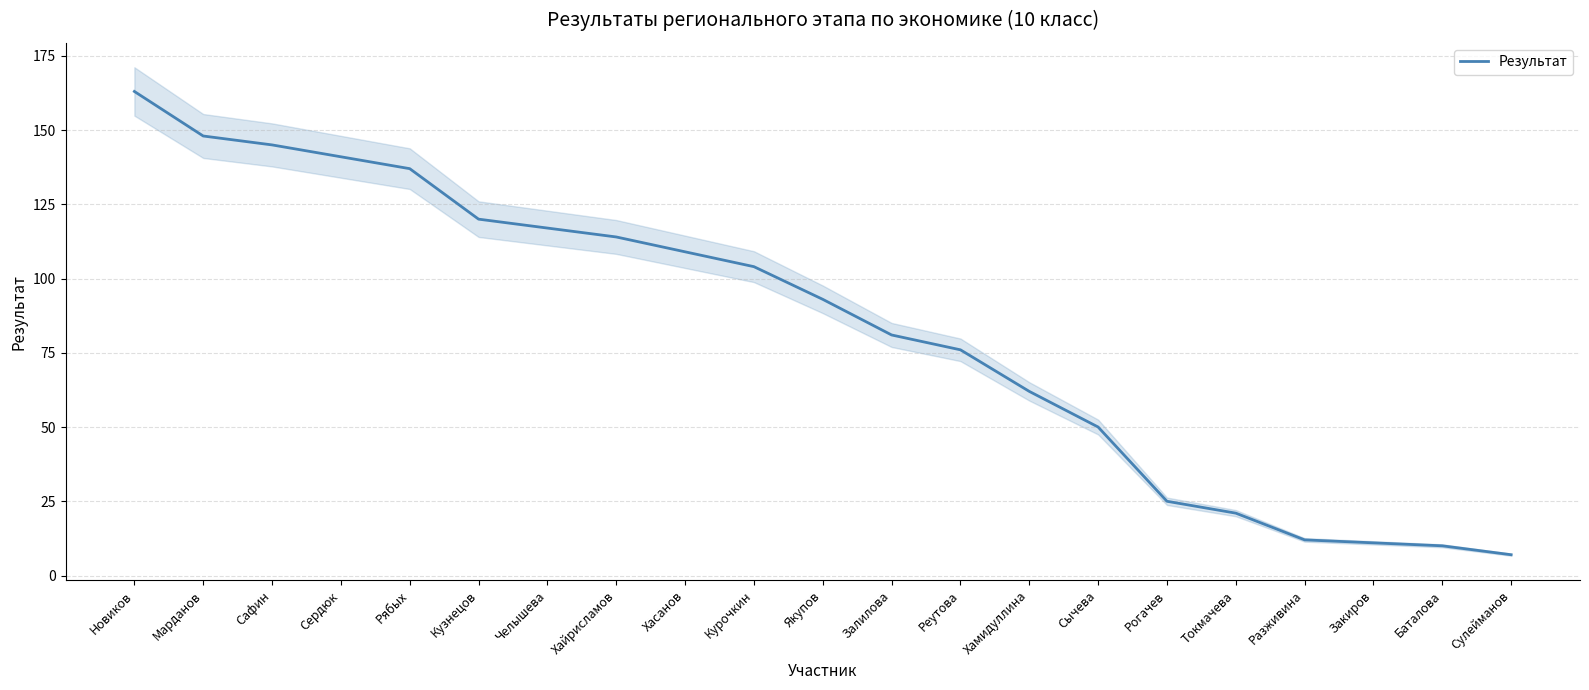

How many data points are less than 93?

10